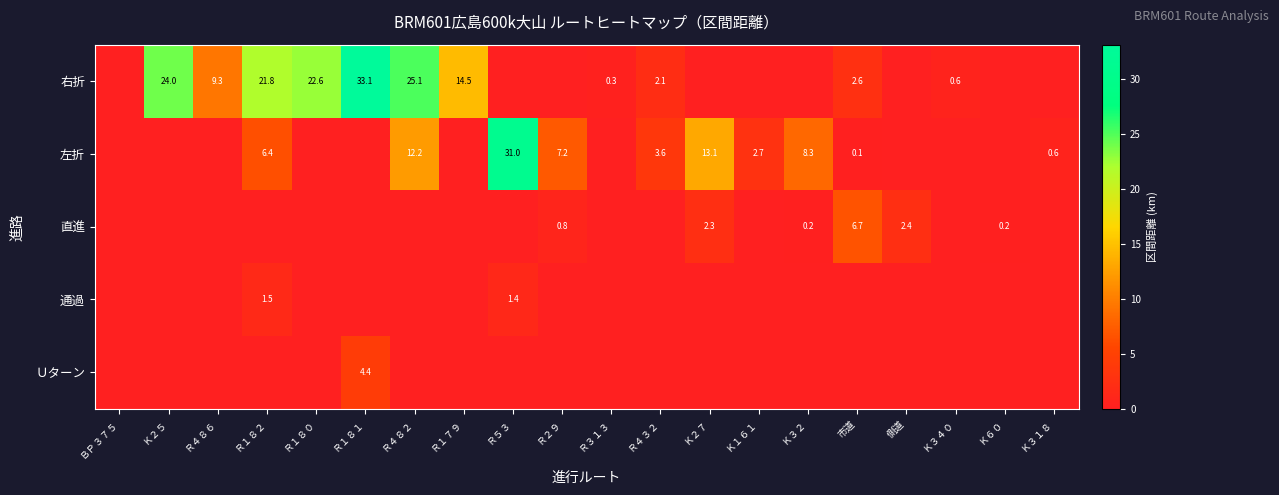

What is the average value of the 右折 series?

7.8